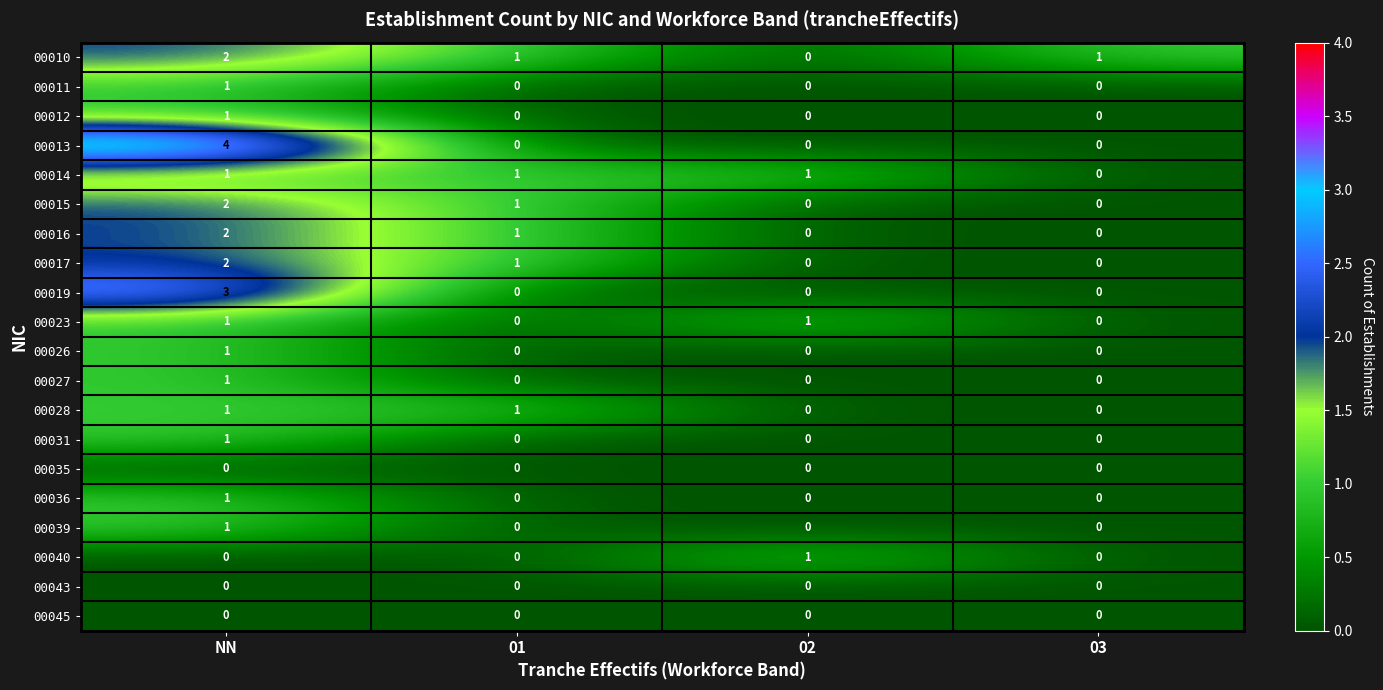

True or false: 00040 has a value of 0 at 03.

True